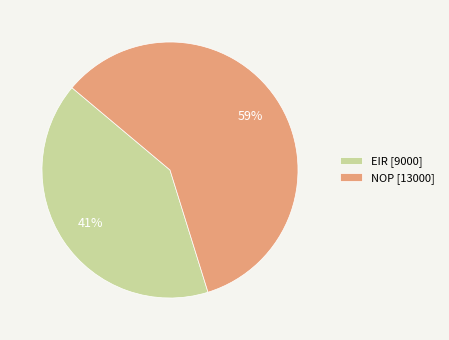

Approximately how many times larger is the value at EIR compared to NOP?

0.7